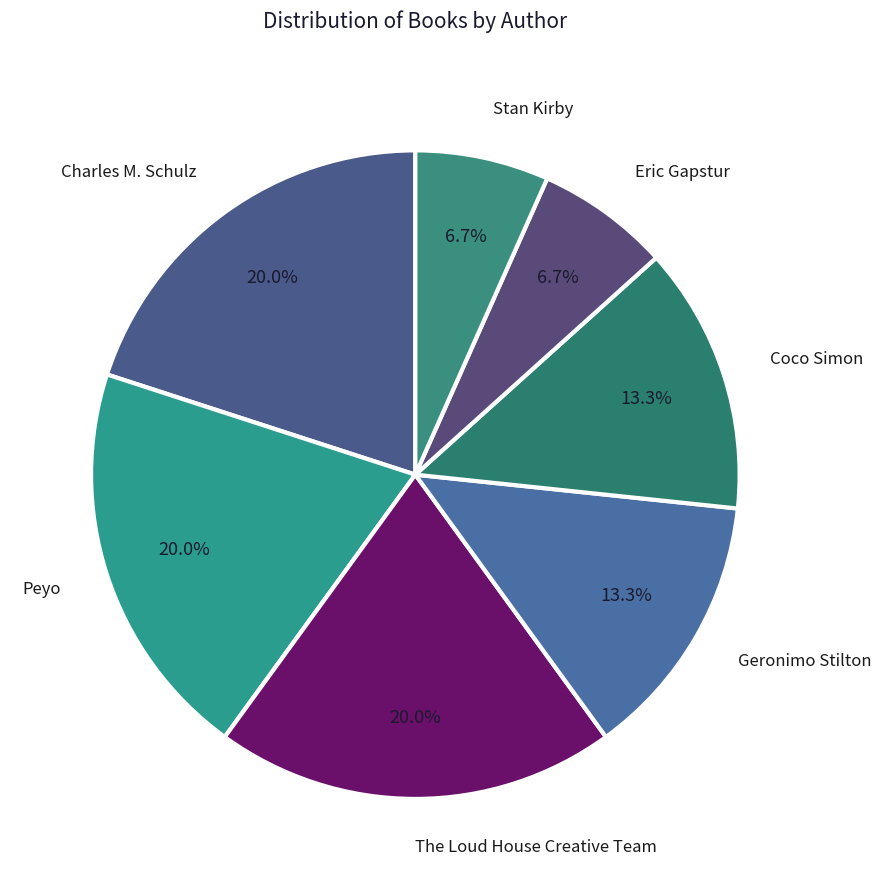

To the nearest percent, what portion does Coco Simon represent?

13%